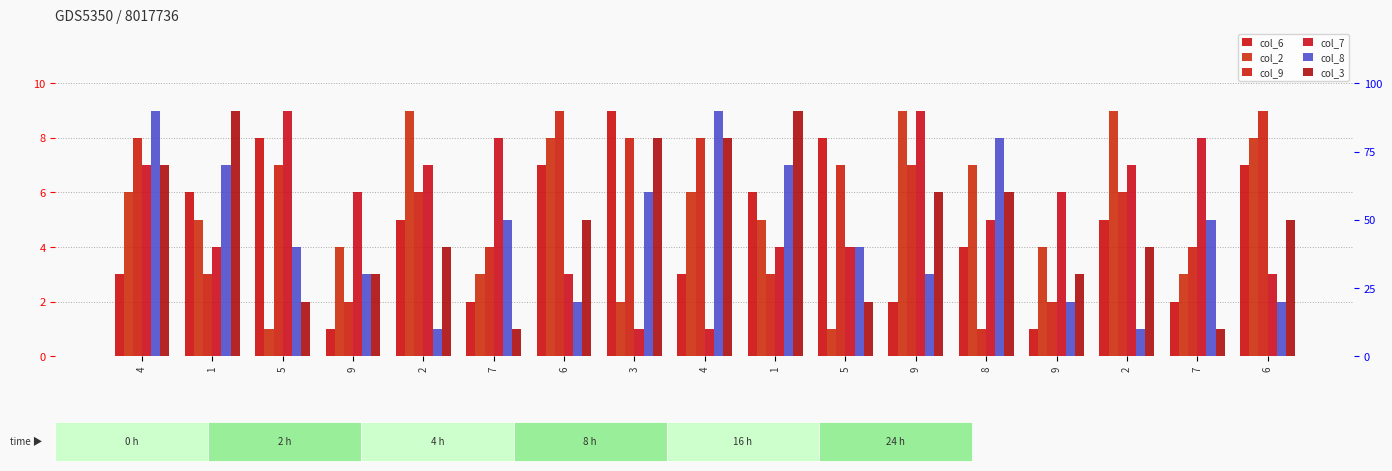

What is the maximum value for col_6?

9